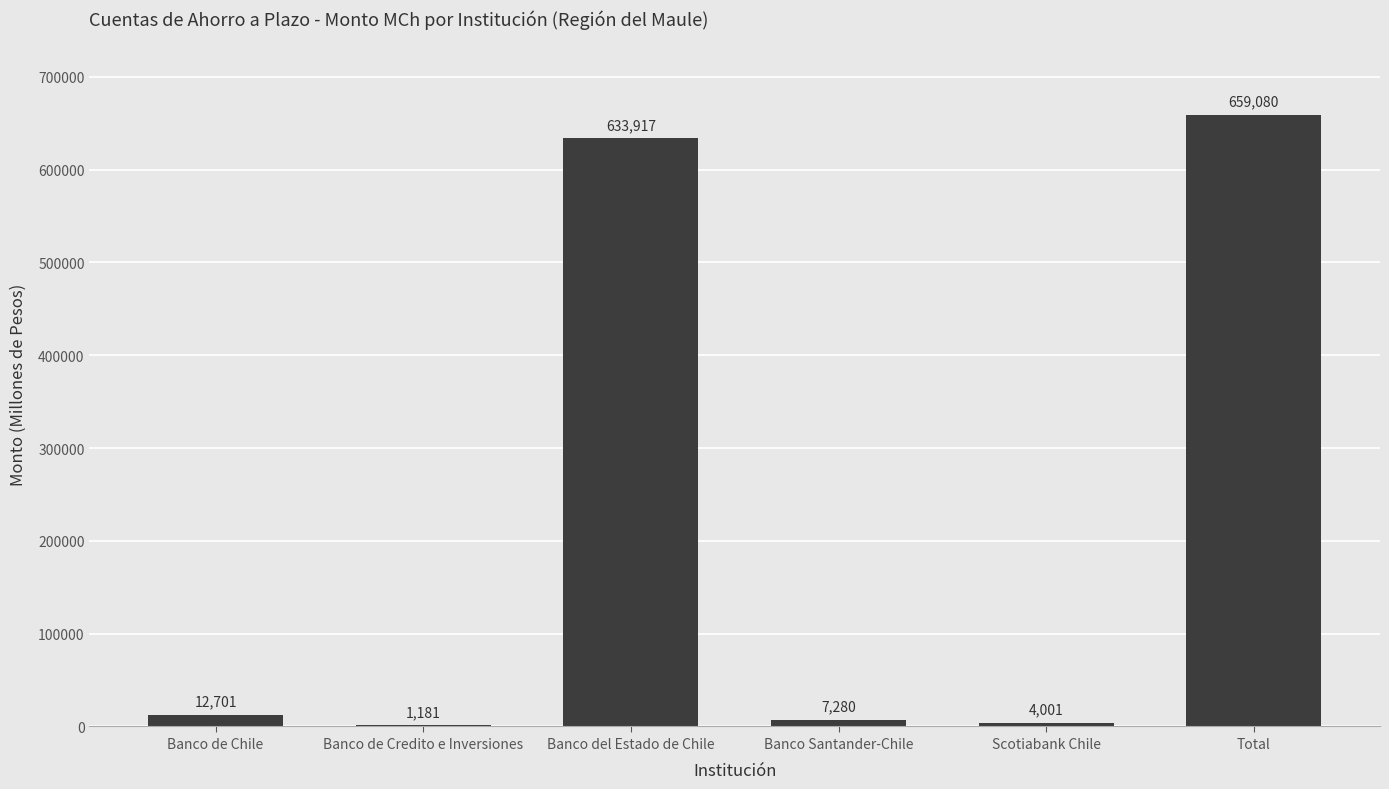

Which category has the highest value across all series?

Total